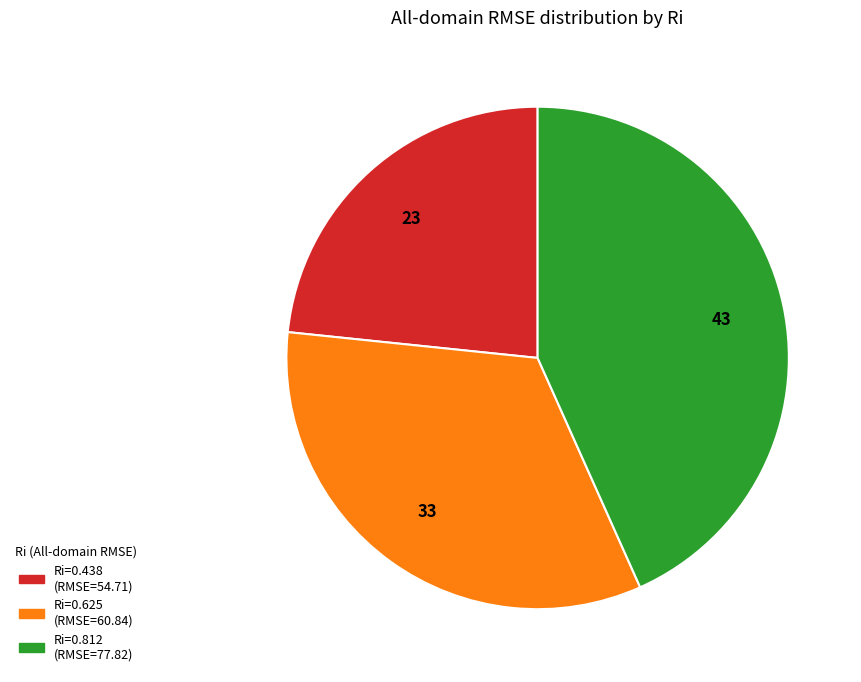

Is there a majority slice in this chart?

No